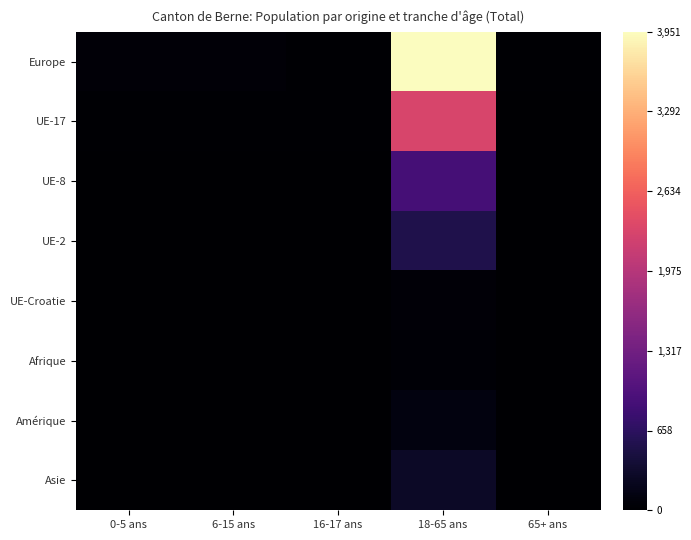

What is the total value across all series at 16-17 ans?

65